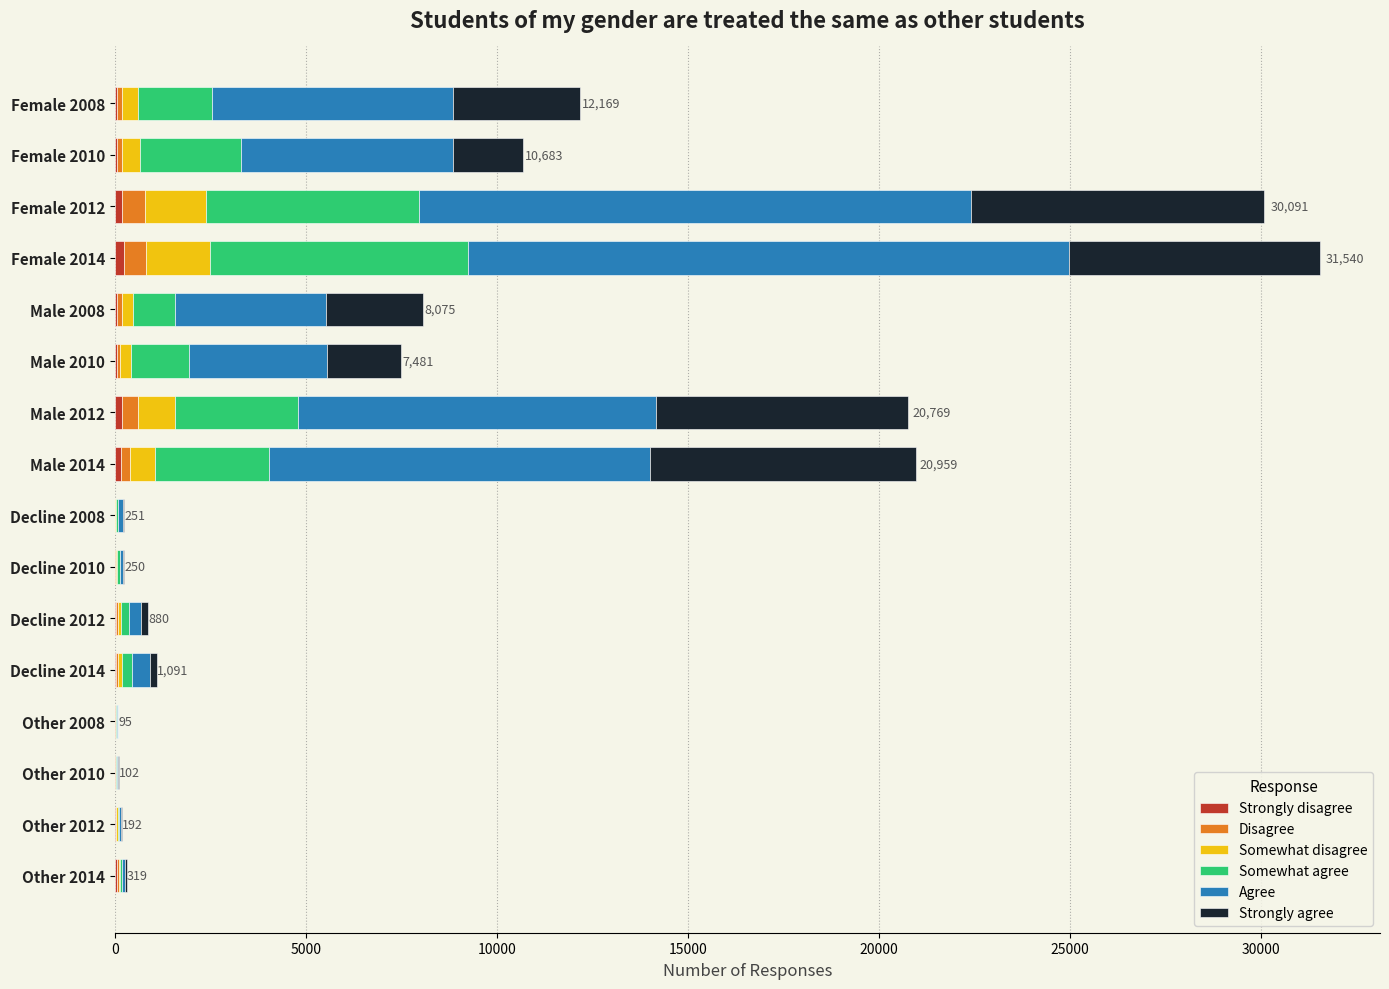

Does the chart contain any negative values?

No